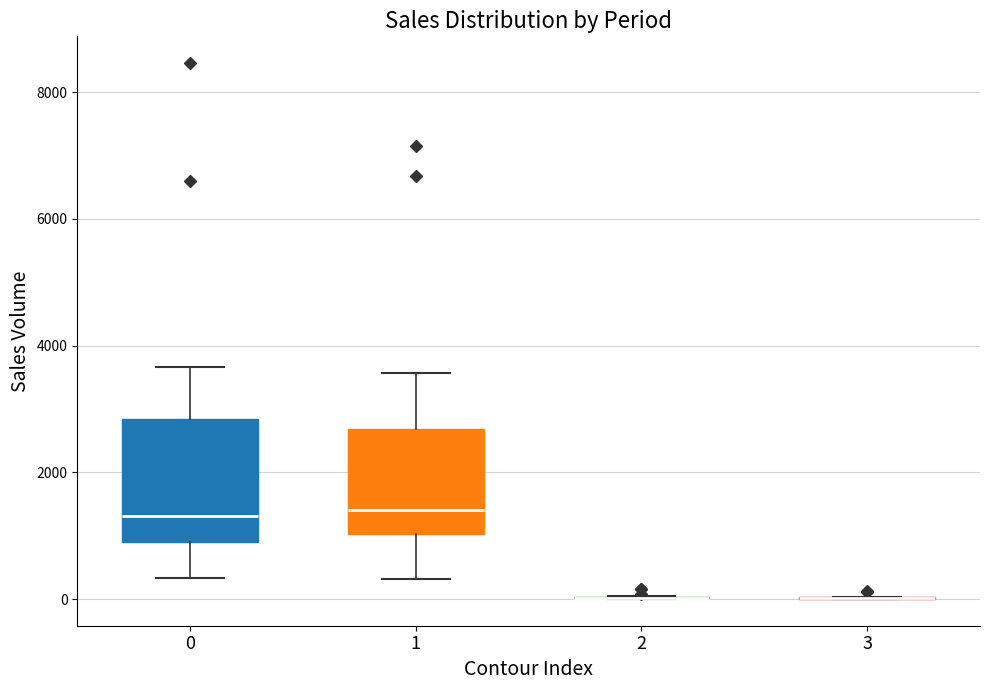

Reading left to right, transcribe this box plot: for each box, give where its median line is, the range the box spans, and where its two whiskers end, as read against the y-axis. The values are not printed on the chart, so give them approximately, as read against the axis.

0: median 1400, box 1000 to 2800, whiskers 400 to 3600
1: median 1400, box 1000 to 2600, whiskers 400 to 3600
2: box collapsed to a line at 0, whiskers 0 to 0
3: box collapsed to a line at 0, whiskers 0 to 0